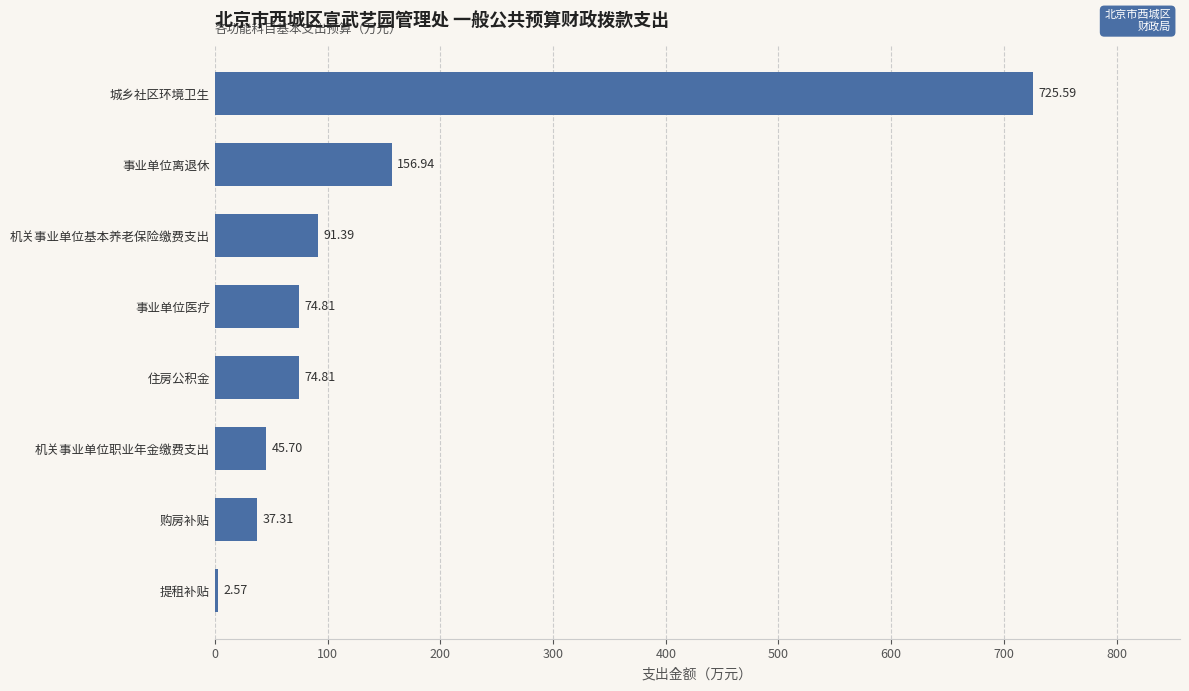

At which category does the chart reach its peak across all series?

城乡社区环境卫生